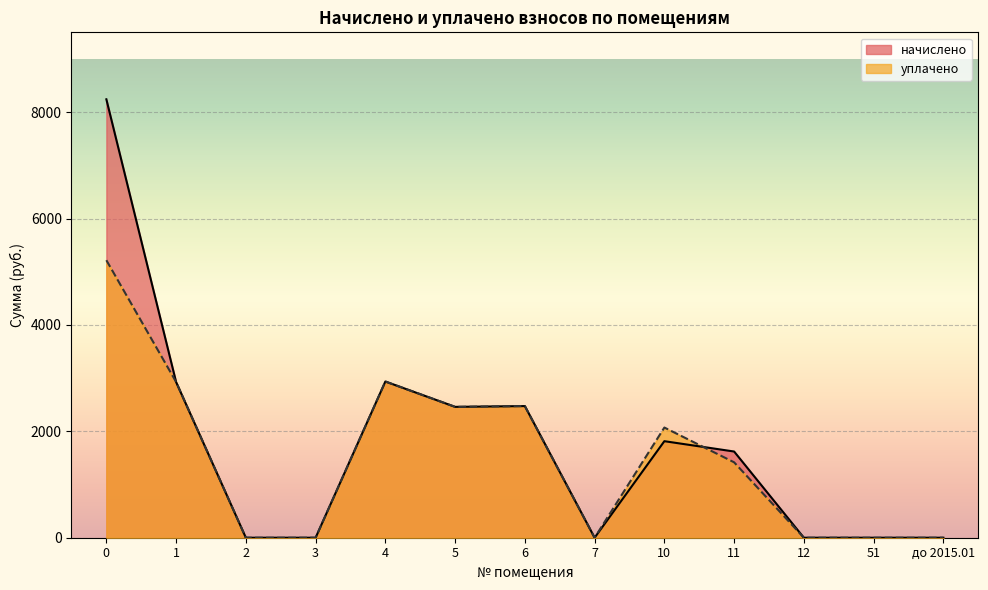

Reading left to right, list all the values displayed in this chart.

начислено: 8241.2	2925.4	0.0	0.0	2936.5	2459.9	2474.6	0.0	1814.7	1620.4	0.0	0.0	0.0
уплачено: 5216.7	2927.6	0.0	0.0	2936.5	2459.9	2474.6	0.0	2071.3	1417.6	0.0	0.0	0.0